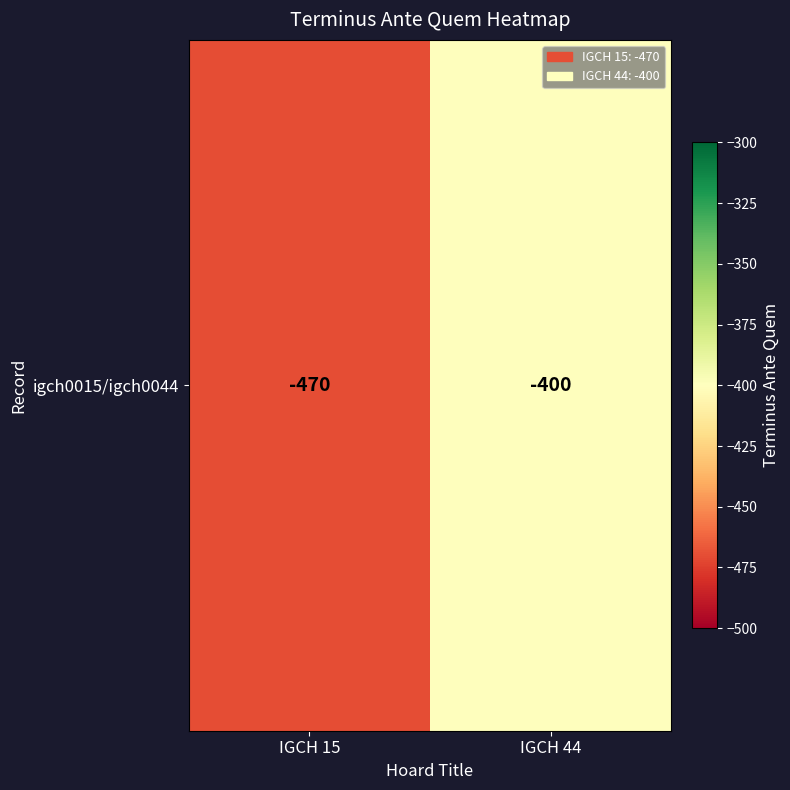

What is the difference between the values at IGCH 44 and IGCH 15?

70